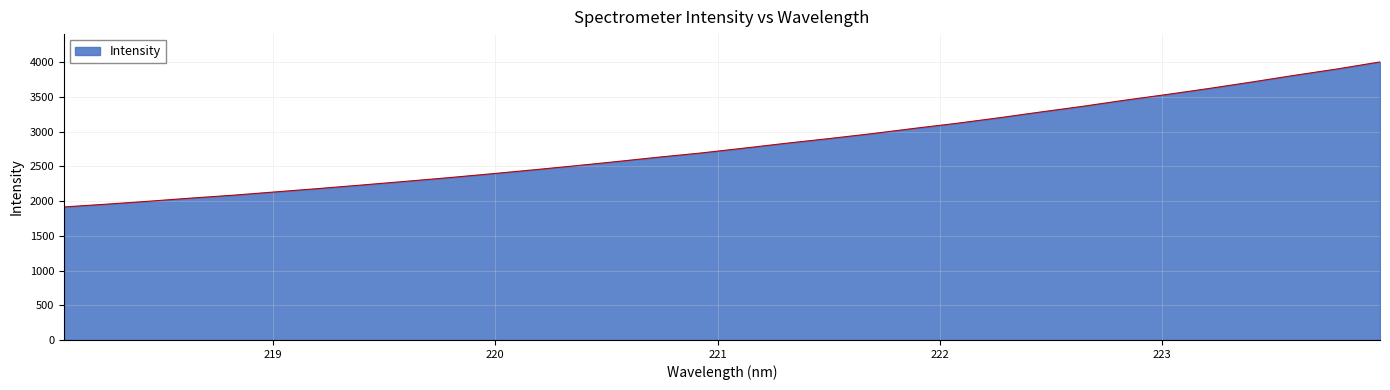

What is the minimum value shown in the chart?

1916.7